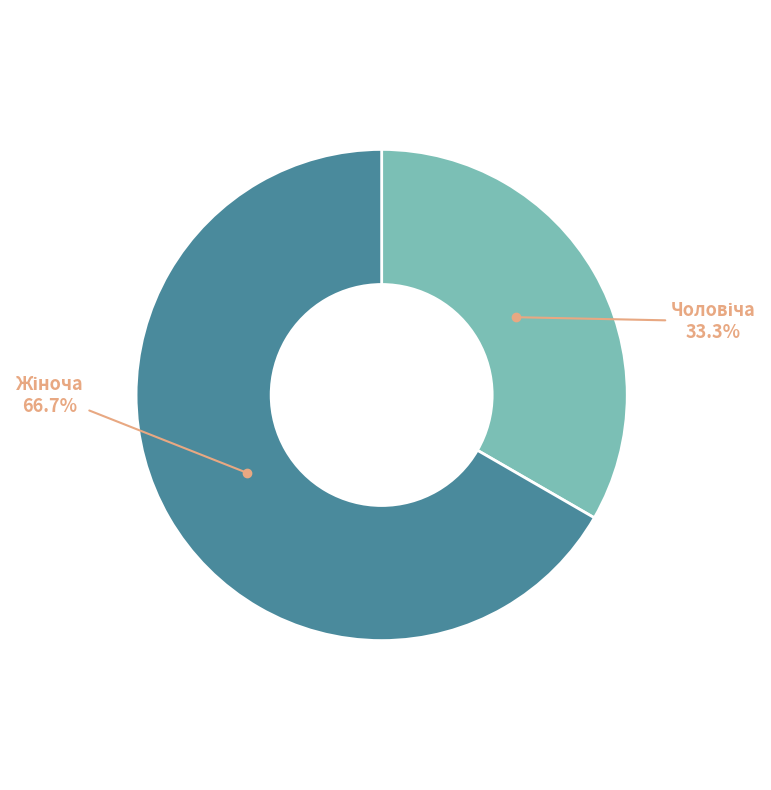

Which has a higher value, Чоловіча or Жіноча?

Жіноча